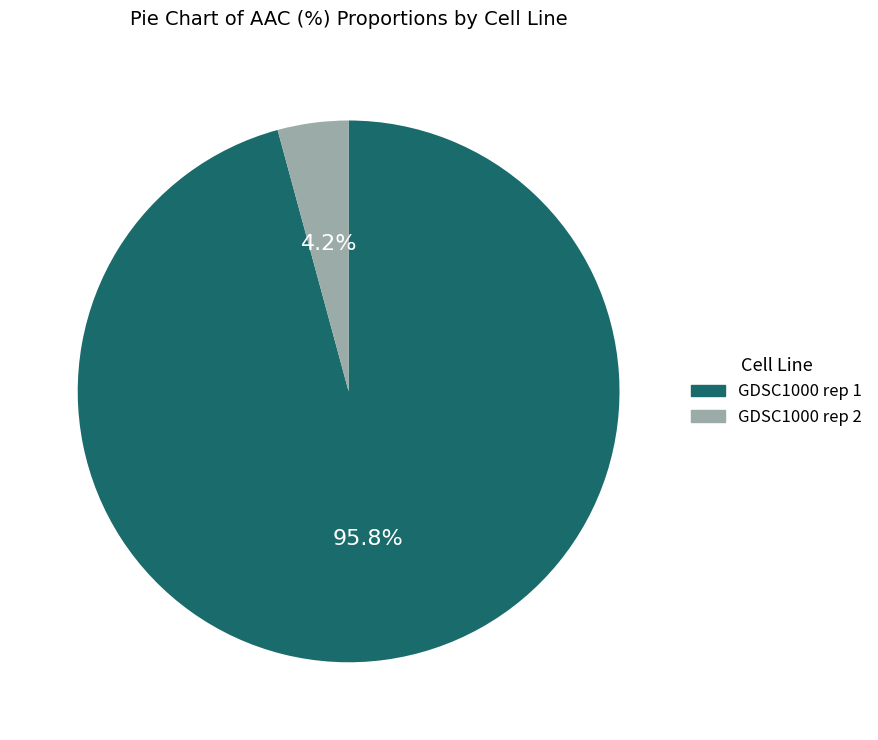

Does any single category account for the majority?

Yes